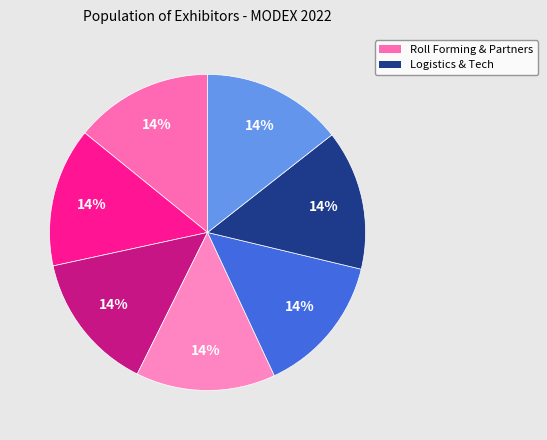

Count the number of slices in the pie.

7